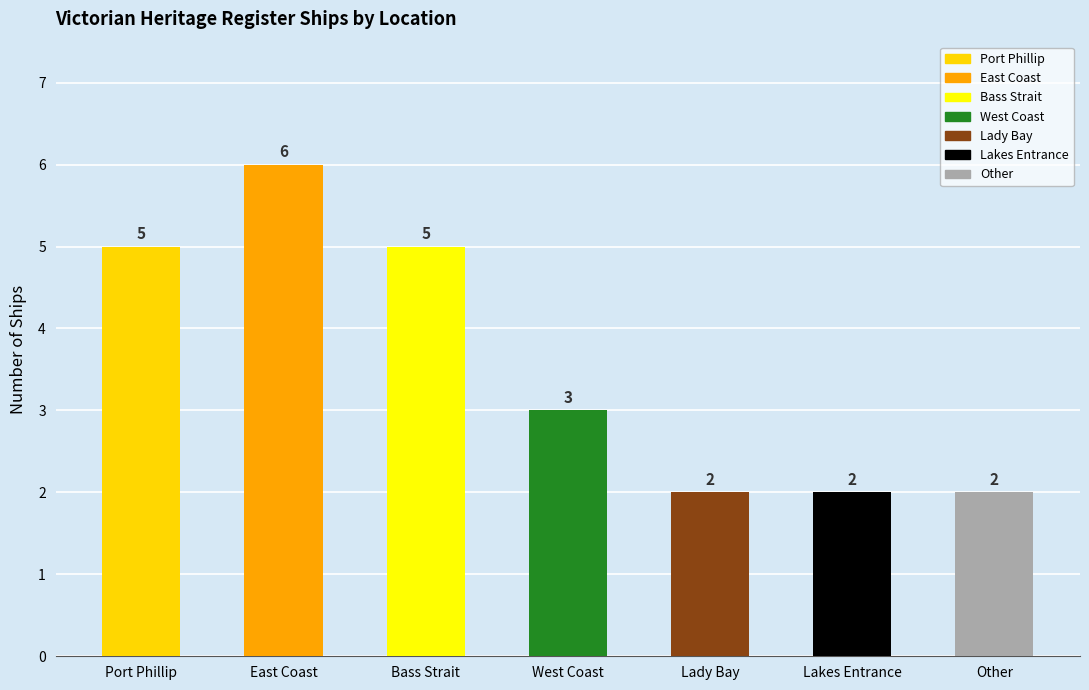

What is the average value?

4